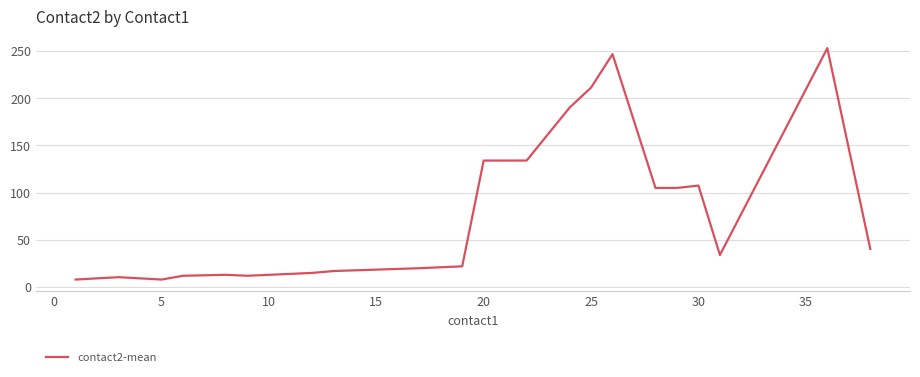

What is the maximum value shown in the chart?

253.0